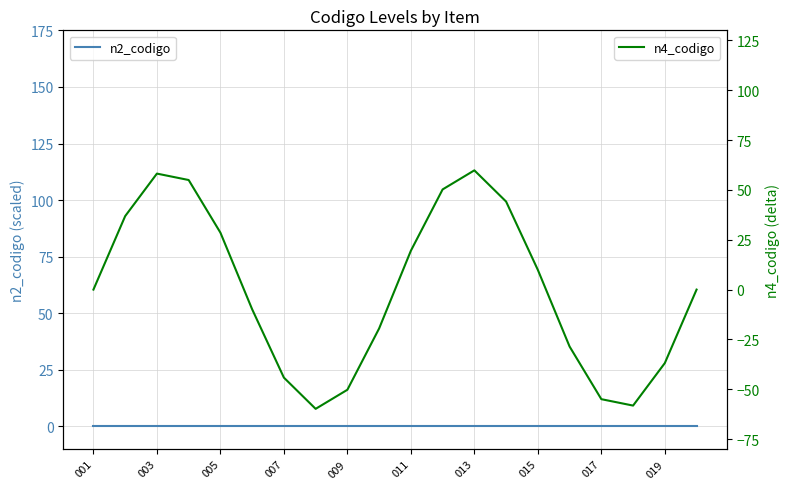

What is the minimum value for n4_codigo?

-59.8